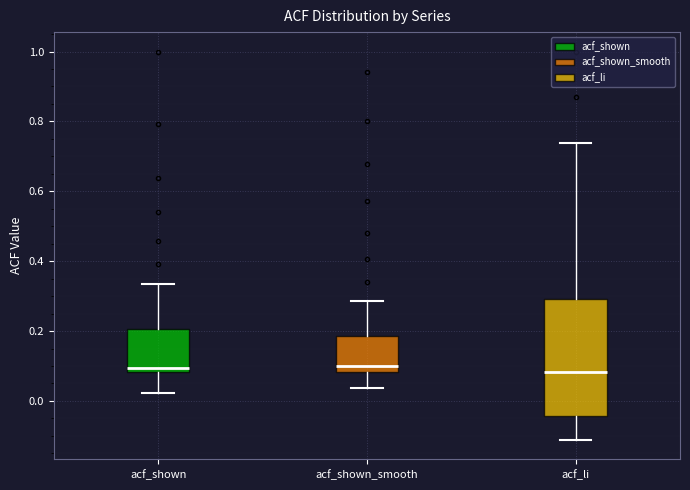

Where is the lower edge of the box for acf_li on the y-axis? The values are not printed on the chart, so give them approximately, as read against the axis.

-0.04